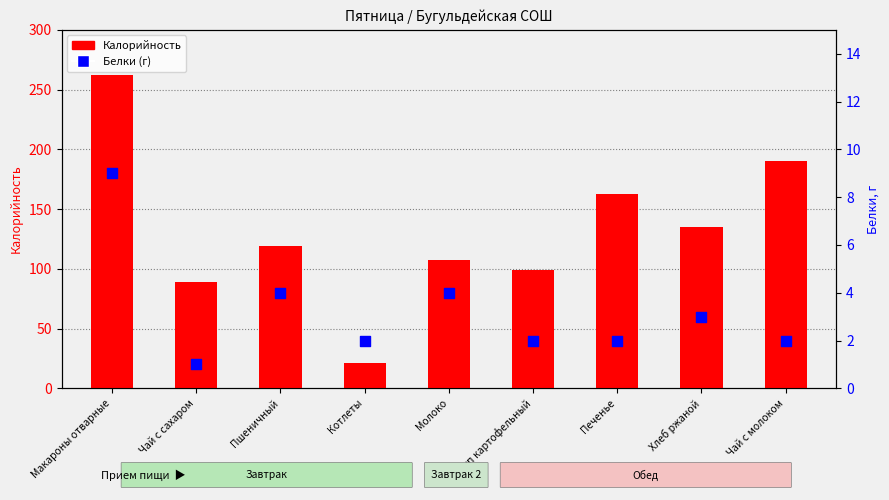

At which category is the sum across all series the highest?

Макароны отварные